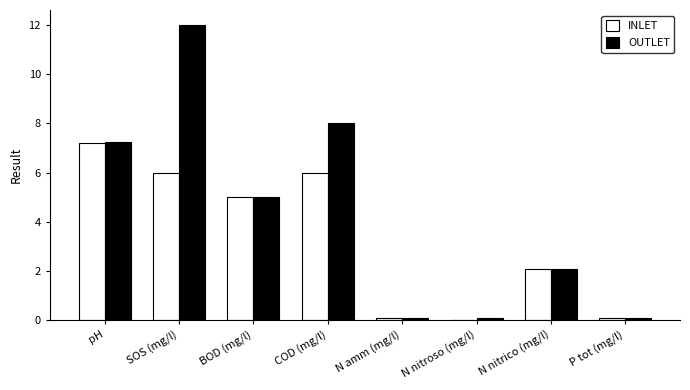

What is the sum of all INLET values?

26.5